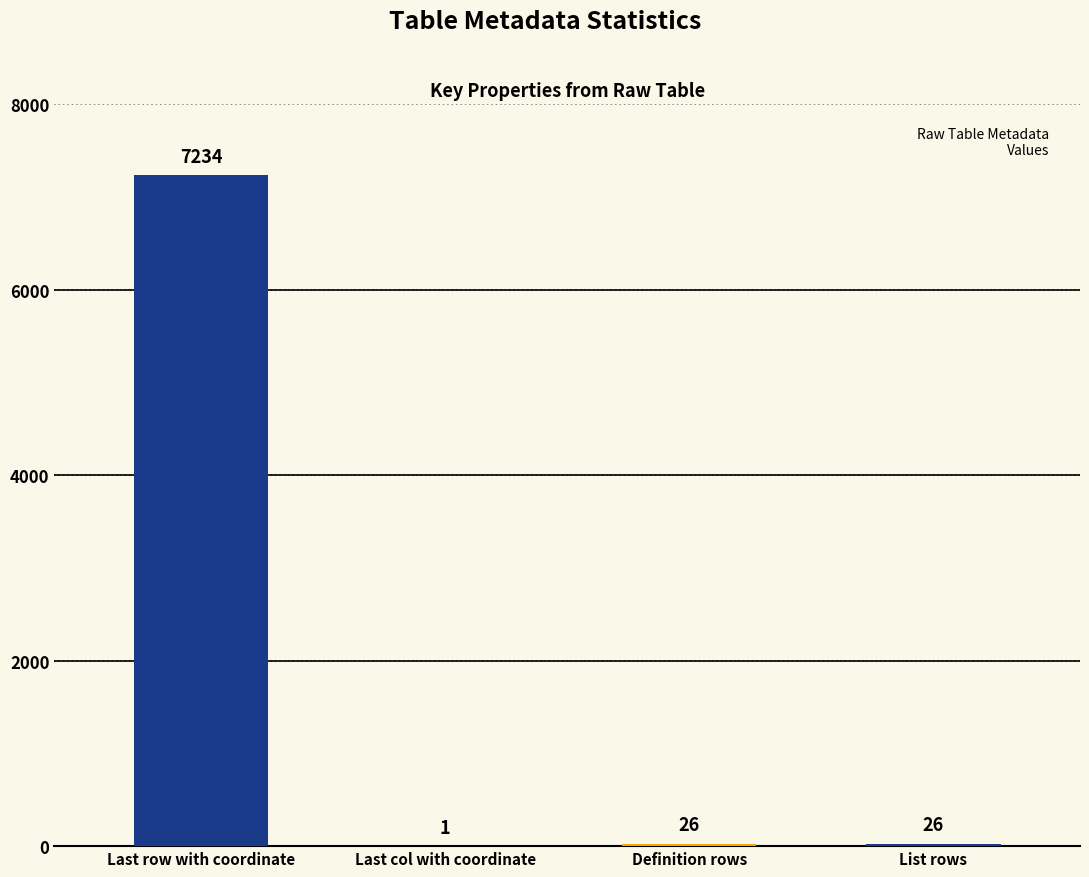

What is the value of the 4th bar from the left?

26